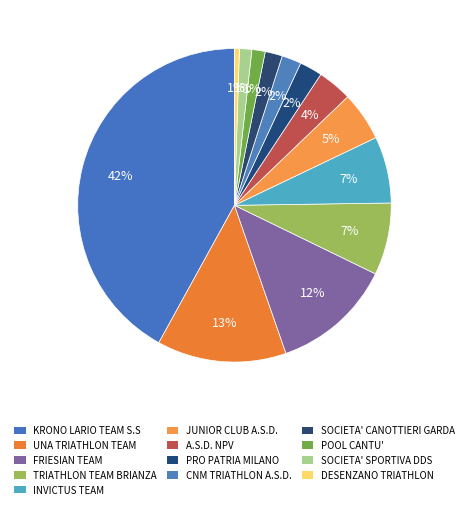

Count the number of slices in the pie.

13